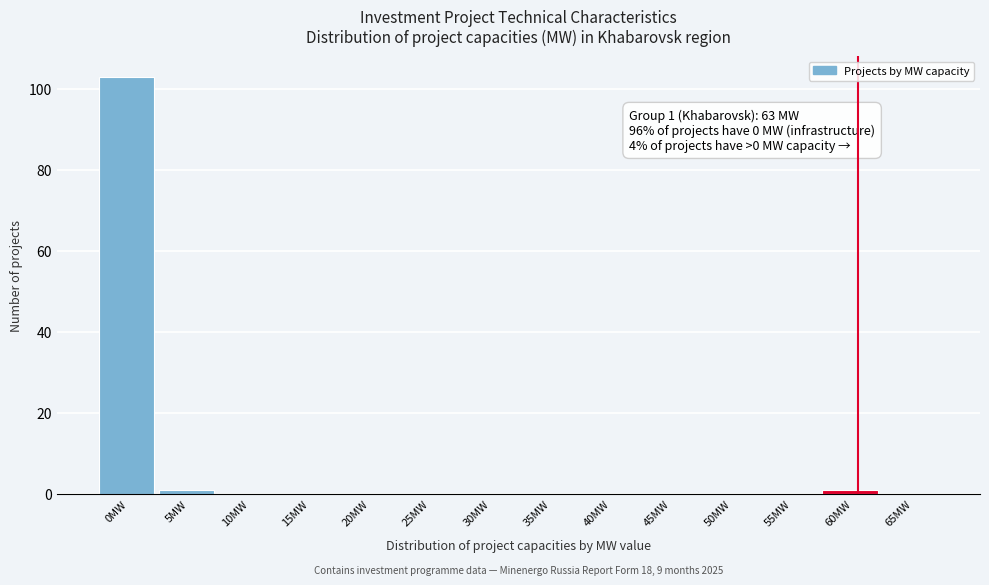

Reading right to left, extract all data points from this chart.

65MW=0	60MW=1	55MW=0	50MW=0	45MW=0	40MW=0	35MW=0	30MW=0	25MW=0	20MW=0	15MW=0	10MW=0	5MW=1	0MW=103